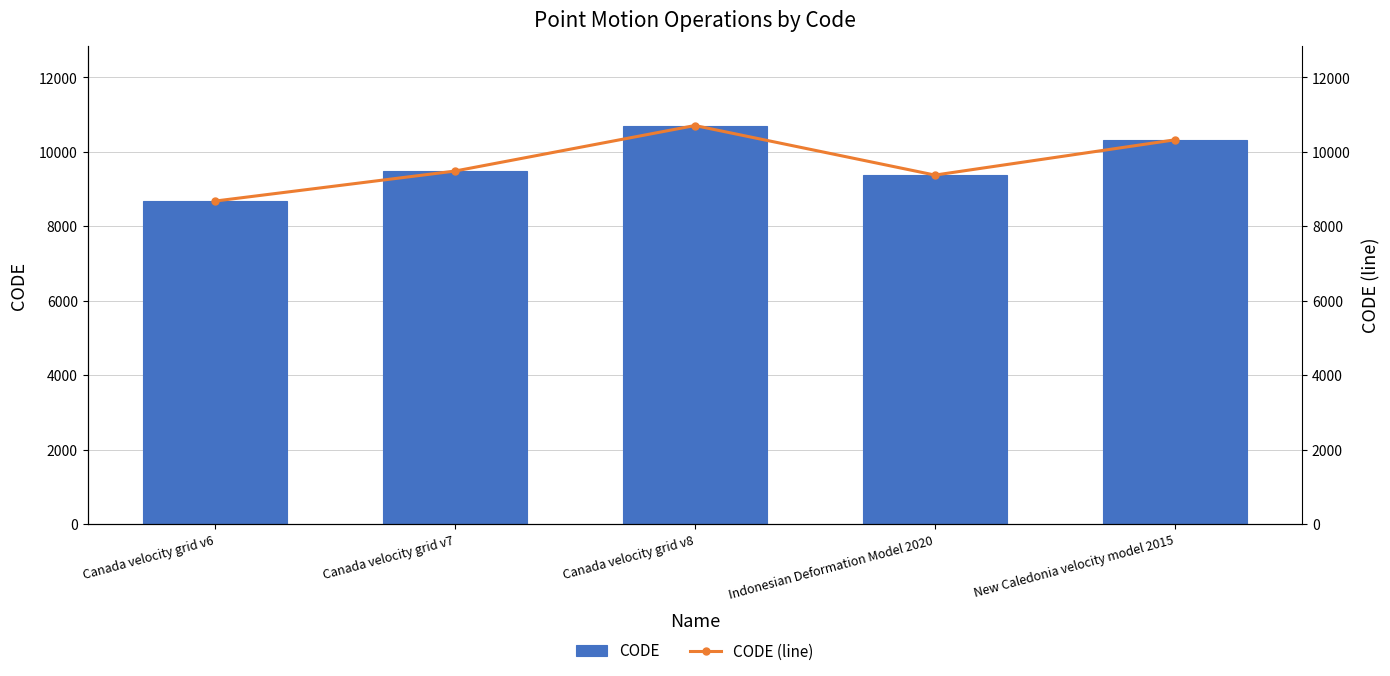

Reading right to left, what are all the values shown in this chart?

CODE: 10323	9375	10707	9483	8676
CODE (line): 10323	9375	10707	9483	8676